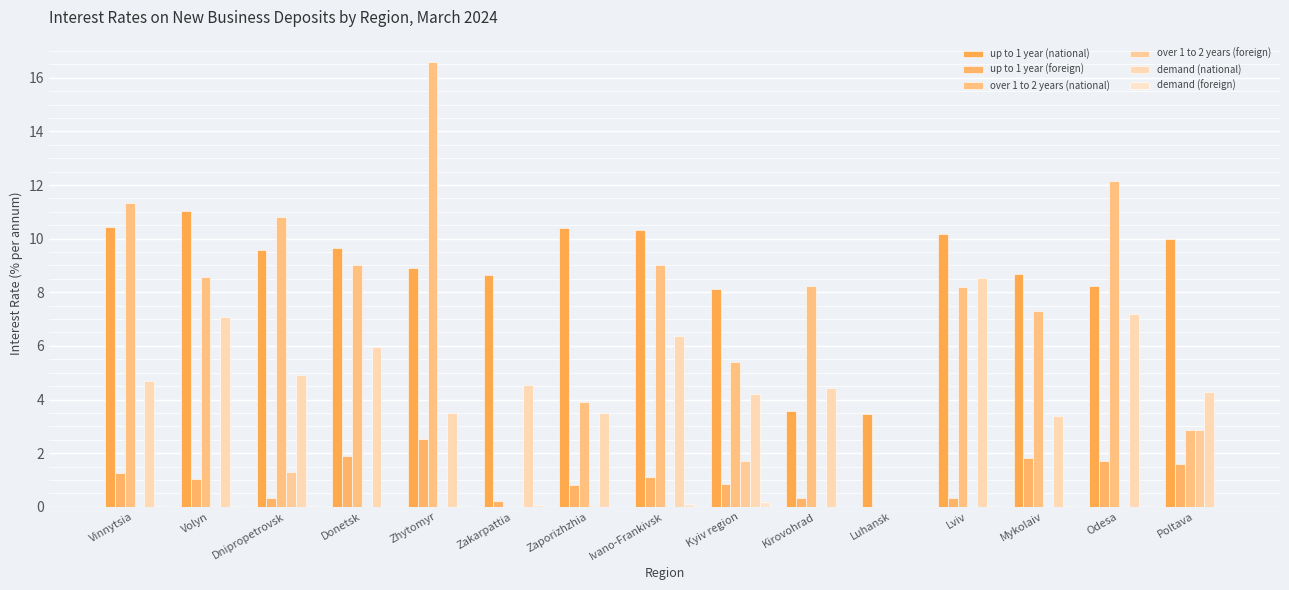

What position from the left is Vinnytsia?

1